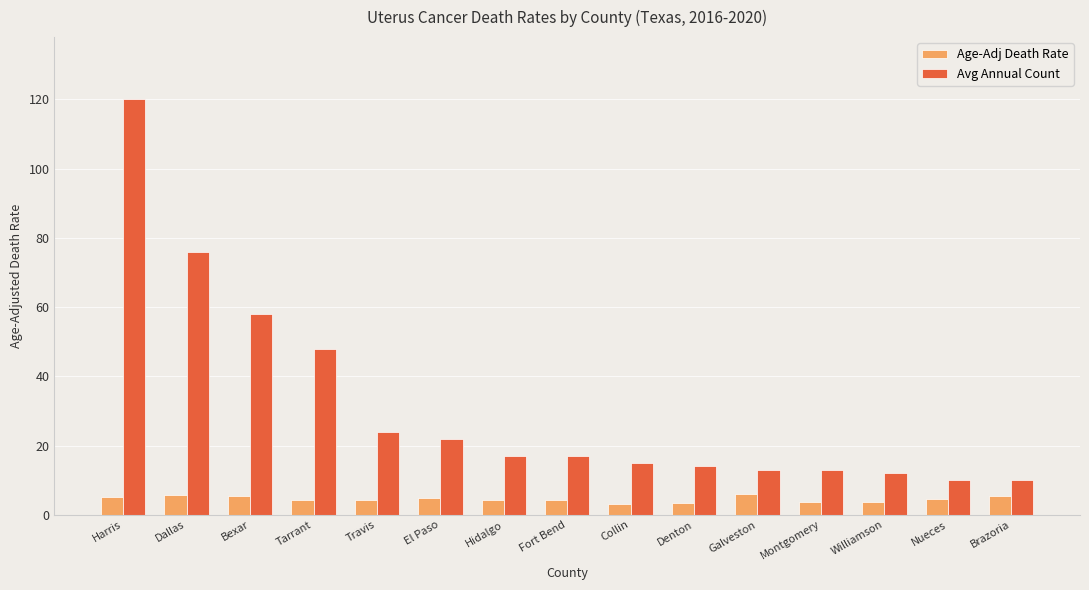

What position from the right is Galveston?

5